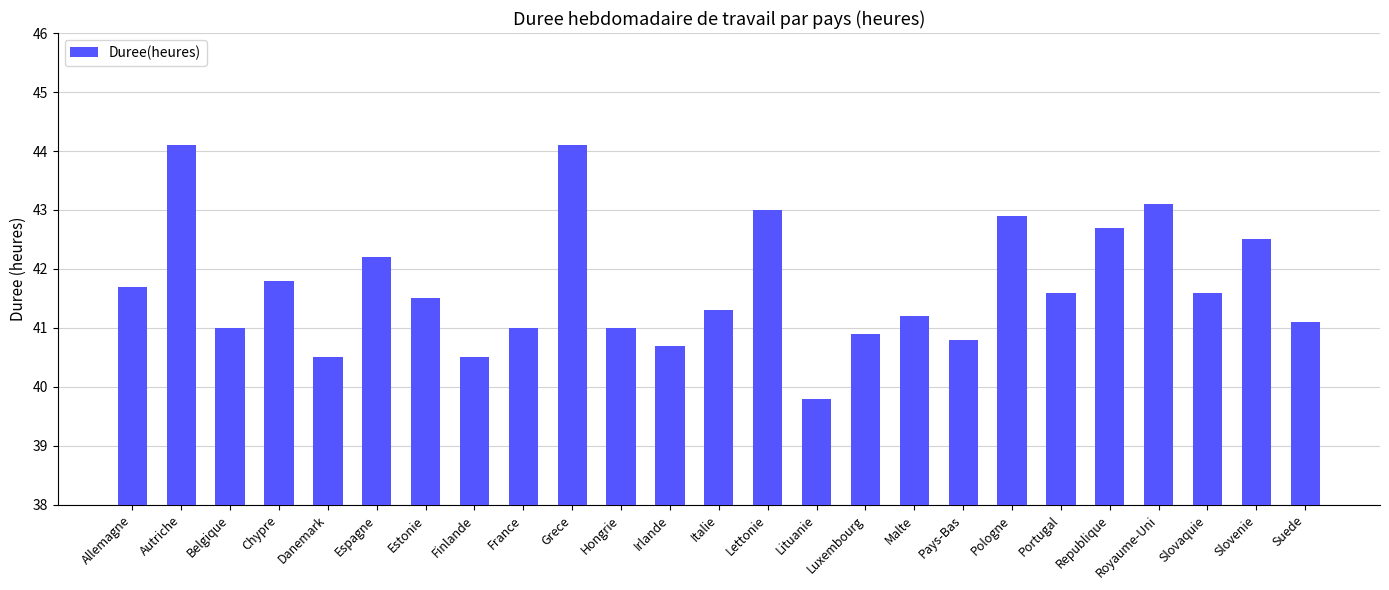

The value at France is 53.4. True or false?

False